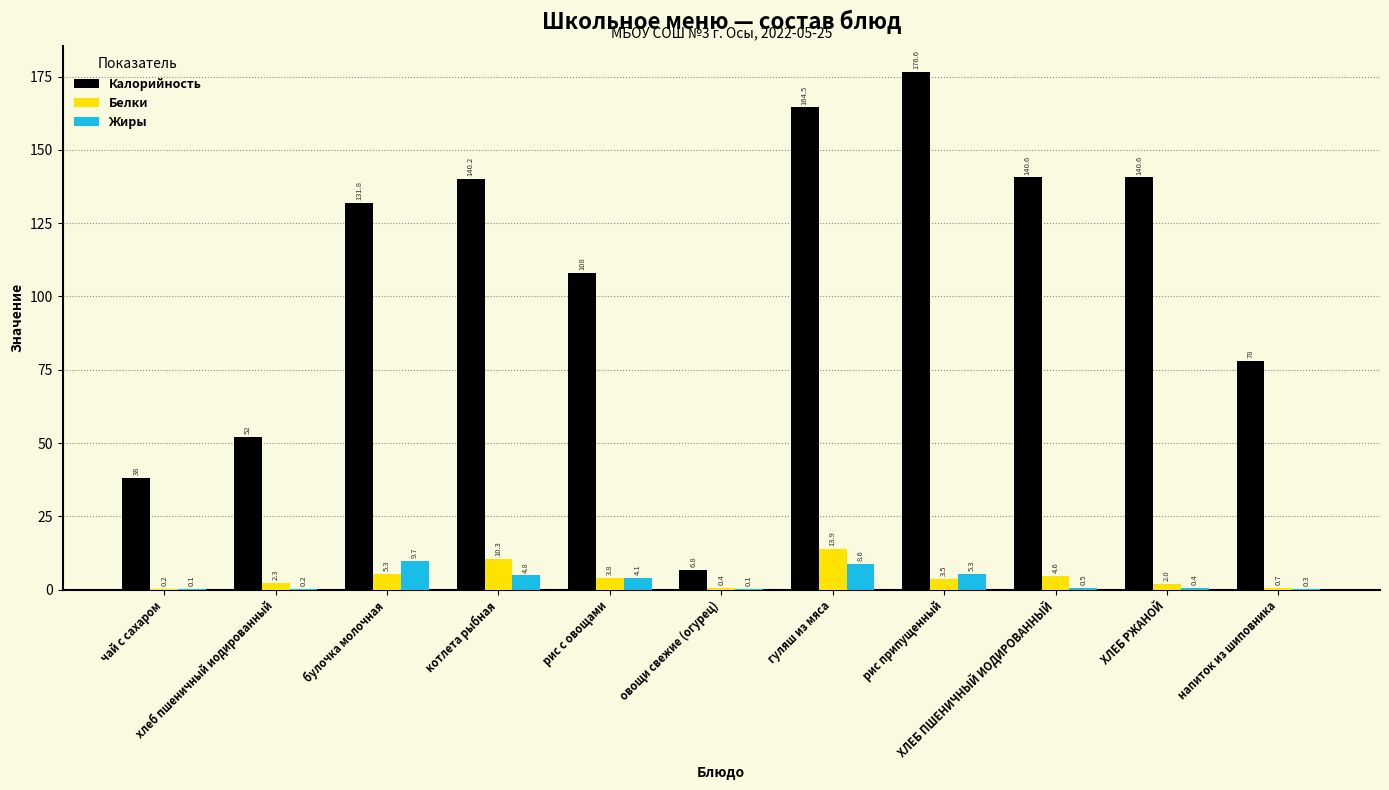

How many data points does each series have?

11